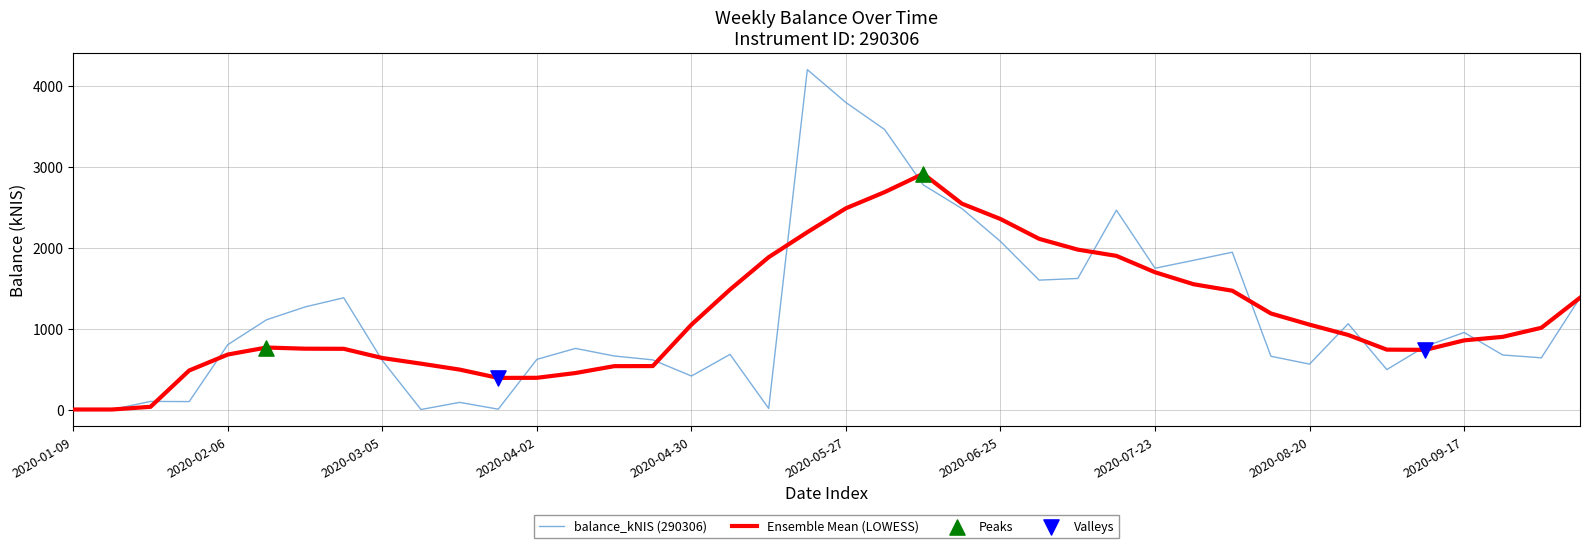

Which series has the largest range (max minus min)?

balance_kNIS (290306)